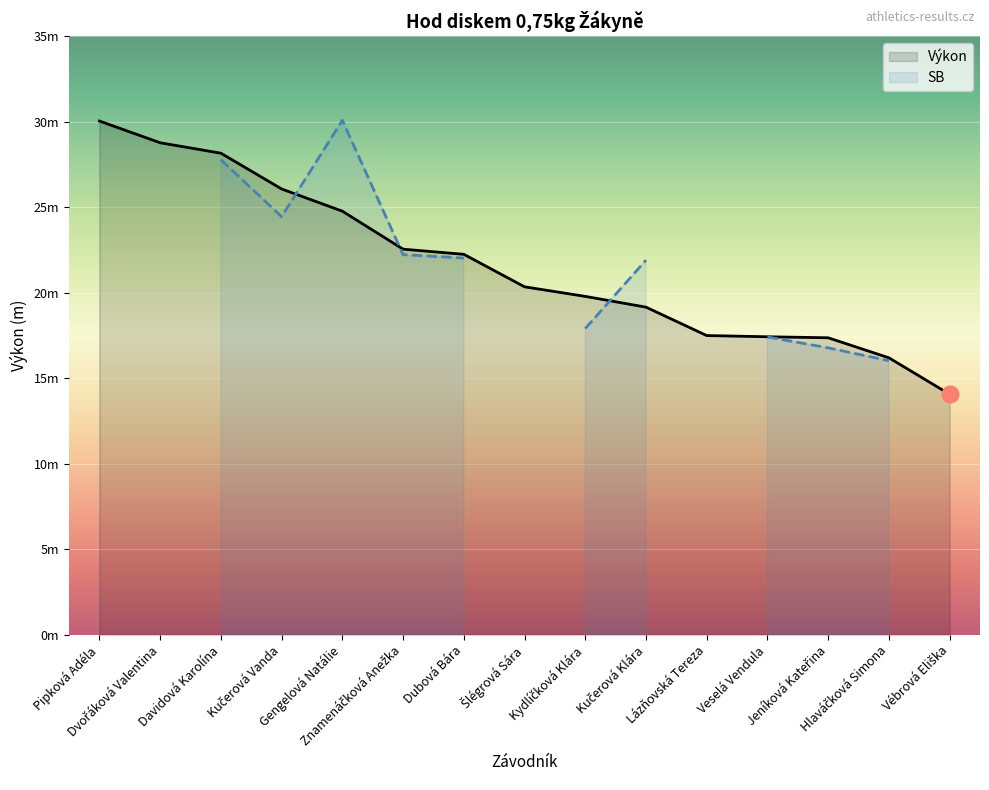

Is it true that the value at Gengelová Natálie is 37.3?

False